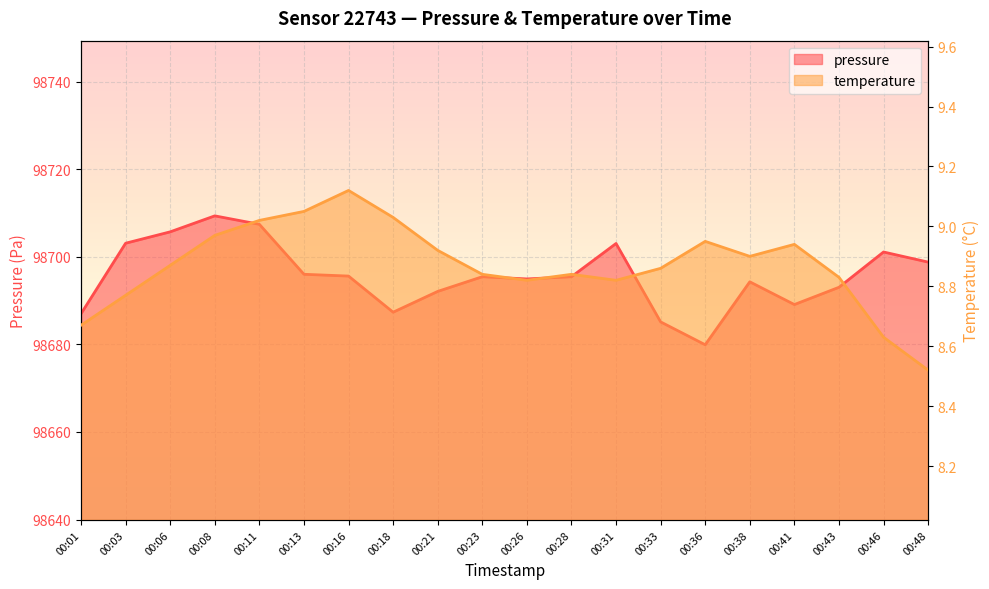

Reading left to right, transcribe all the data shown in this chart.

pressure: 00:01=98687.0	00:03=98703.1	00:06=98705.7	00:08=98709.3	00:11=98707.4	00:13=98696.0	00:16=98695.6	00:18=98687.3	00:21=98692.1	00:23=98695.4	00:26=98694.9	00:28=98695.4	00:31=98703.0	00:33=98685.1	00:36=98679.9	00:38=98694.3	00:41=98689.1	00:43=98693.0	00:46=98701.1	00:48=98698.8
temperature: 00:01=8.7	00:03=8.8	00:06=8.9	00:08=9.0	00:11=9.0	00:13=9.1	00:16=9.1	00:18=9.0	00:21=8.9	00:23=8.8	00:26=8.8	00:28=8.8	00:31=8.8	00:33=8.9	00:36=8.9	00:38=8.9	00:41=8.9	00:43=8.8	00:46=8.6	00:48=8.5